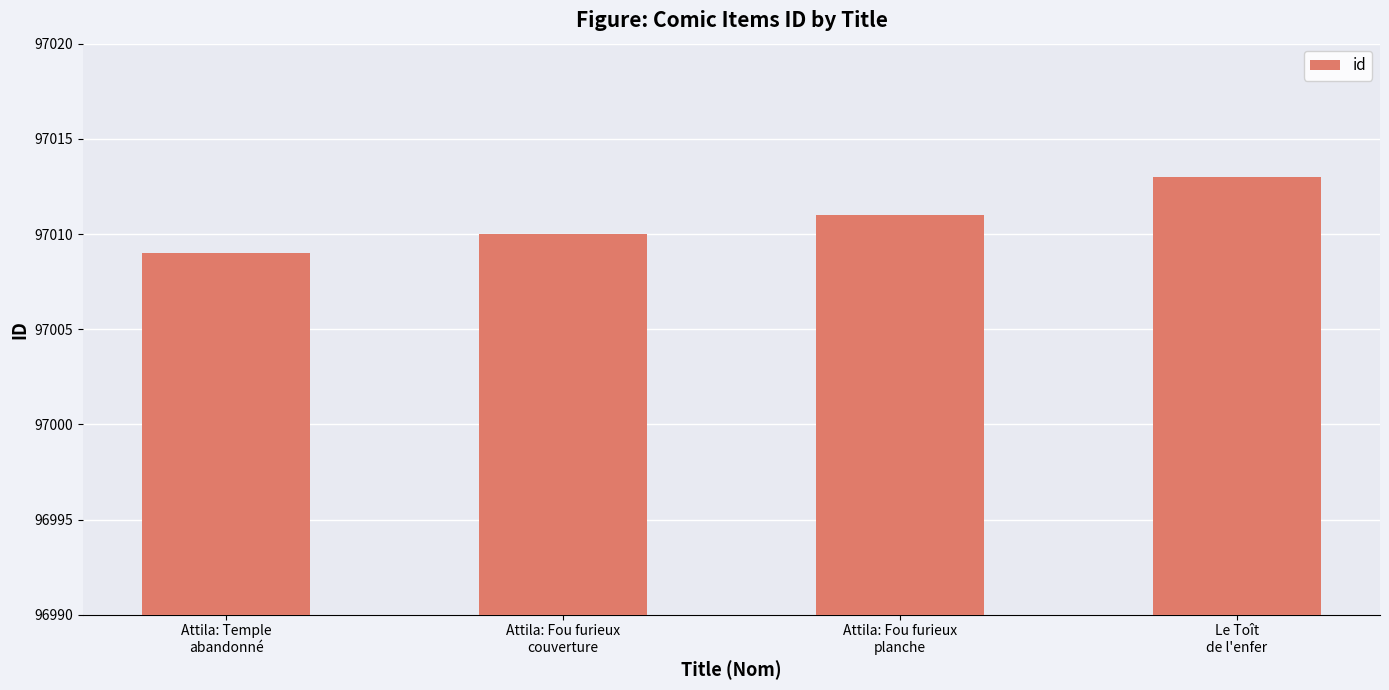

What is the change in value from Attila: Fou furieux
planche to Le Toît
de l'enfer?

+2